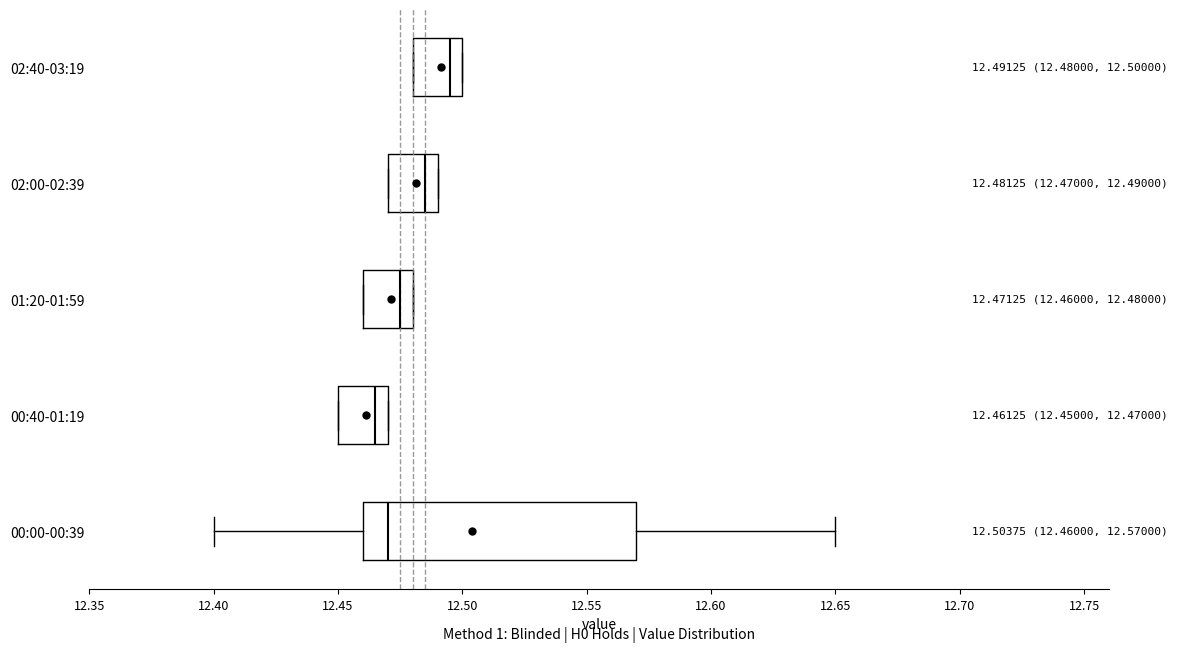

Comparing the boxes themselves (not the whiskers), which one is the widest?

00:00-00:39